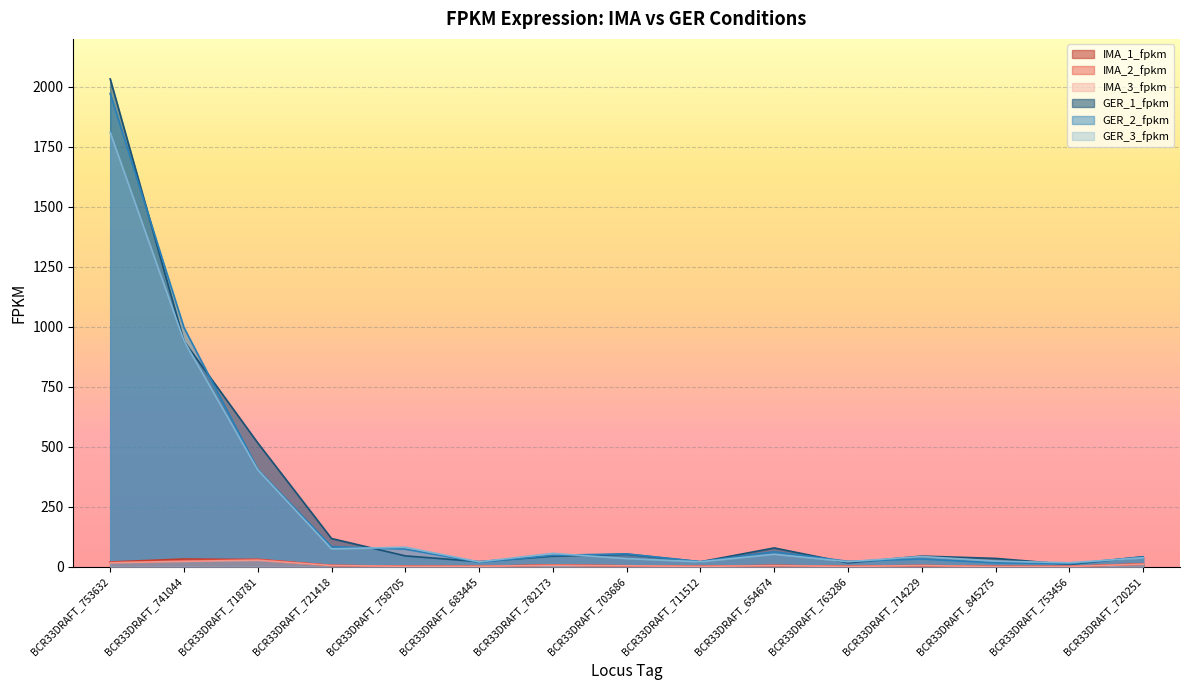

What is the sum of all IMA_1_fpkm values?

122.4